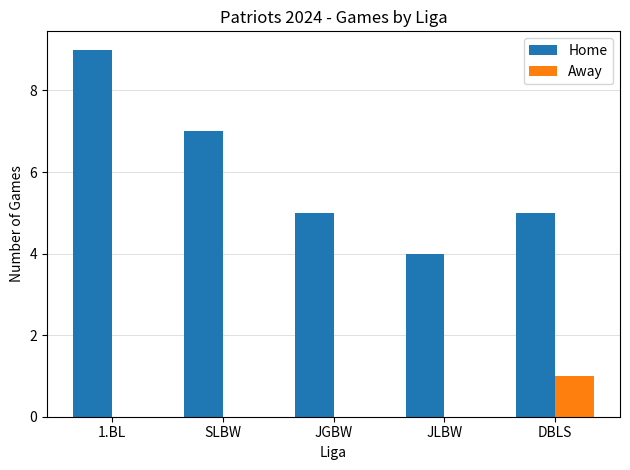

What is the difference between the Away values at SLBW and DBLS?

1